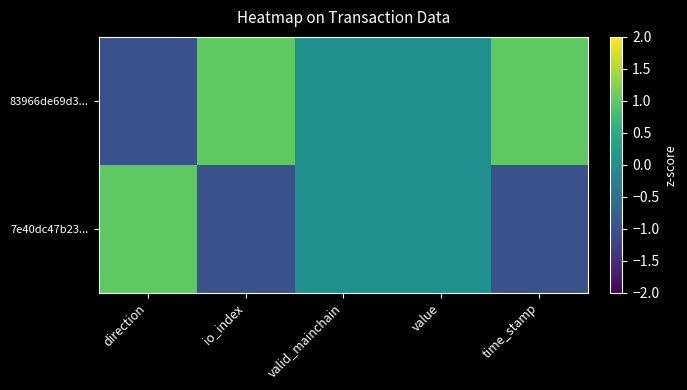

Reading left to right, list all the values displayed in this chart.

83966de69d3...: direction=-1	io_index=1	valid_mainchain=0	value=0	time_stamp=1
7e40dc47b23...: direction=1	io_index=-1	valid_mainchain=0	value=0	time_stamp=-1